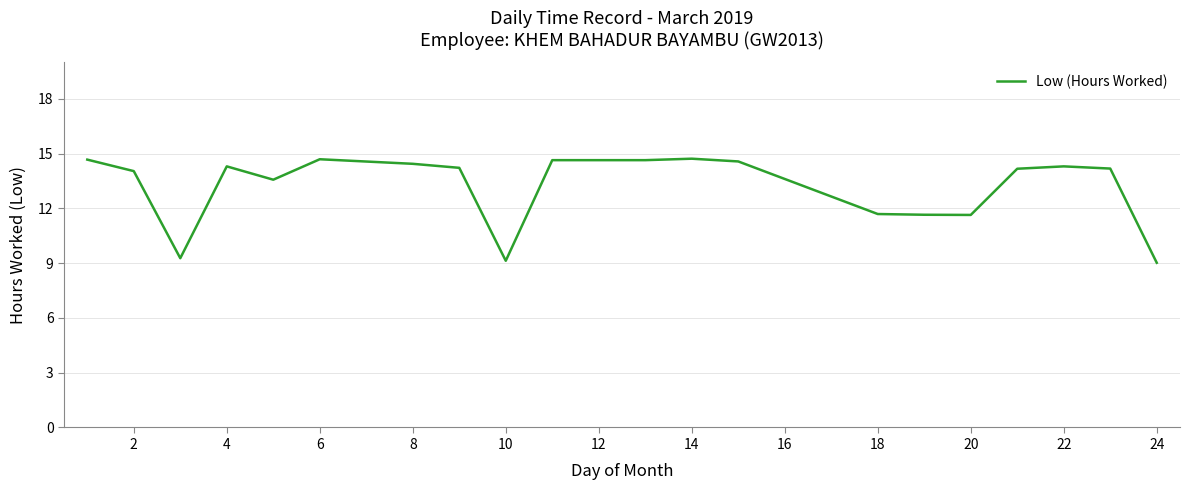

What is the smallest value displayed?

9.0